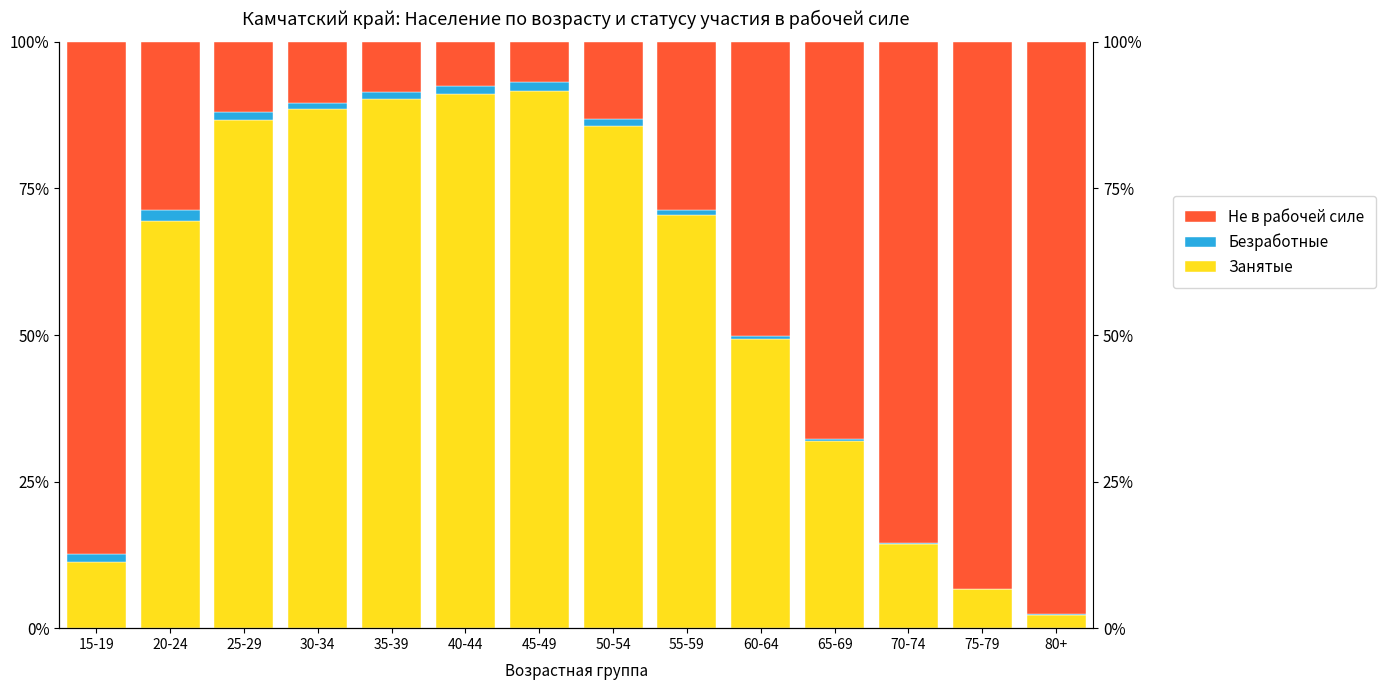

Reading left to right, transcribe all the data shown in this chart.

Занятые: 15-19=11.2	20-24=69.5	25-29=86.6	30-34=88.5	35-39=90.3	40-44=91.1	45-49=91.6	50-54=85.6	55-59=70.5	60-64=49.3	65-69=31.9	70-74=14.3	75-79=6.6	80+=2.3
Безработные: 15-19=1.4	20-24=1.9	25-29=1.4	30-34=1.2	35-39=1.3	40-44=1.4	45-49=1.5	50-54=1.2	55-59=0.9	60-64=0.6	65-69=0.3	70-74=0.2	75-79=0.1	80+=0.1
Не в рабочей силе: 15-19=87.4	20-24=28.6	25-29=12.0	30-34=10.3	35-39=8.5	40-44=7.5	45-49=6.9	50-54=13.1	55-59=28.6	60-64=50.1	65-69=67.8	70-74=85.5	75-79=93.3	80+=97.7